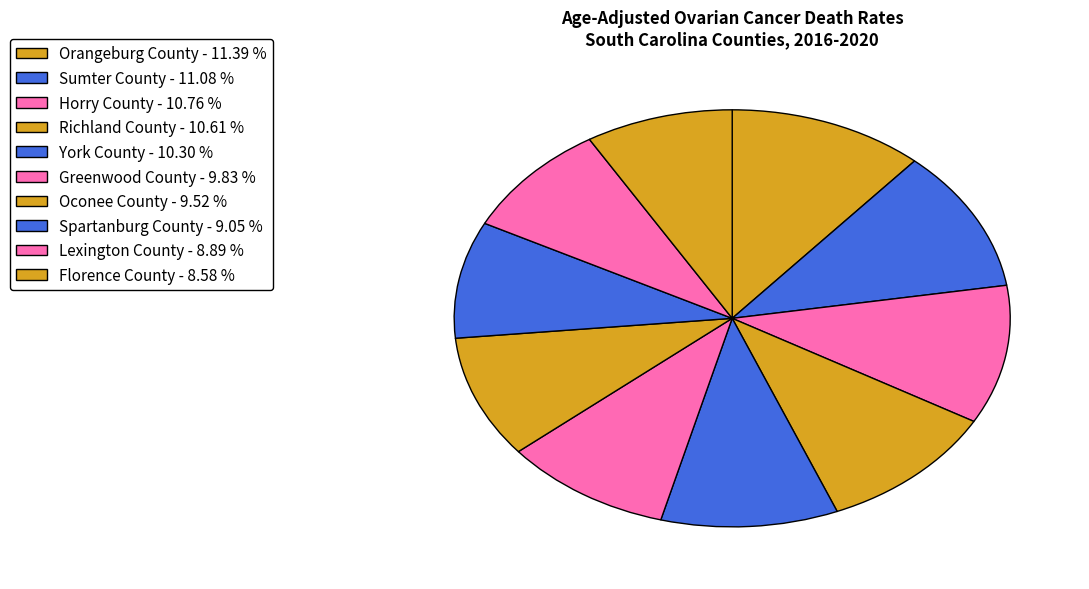

Is there any slice that represents more than half of the pie?

No